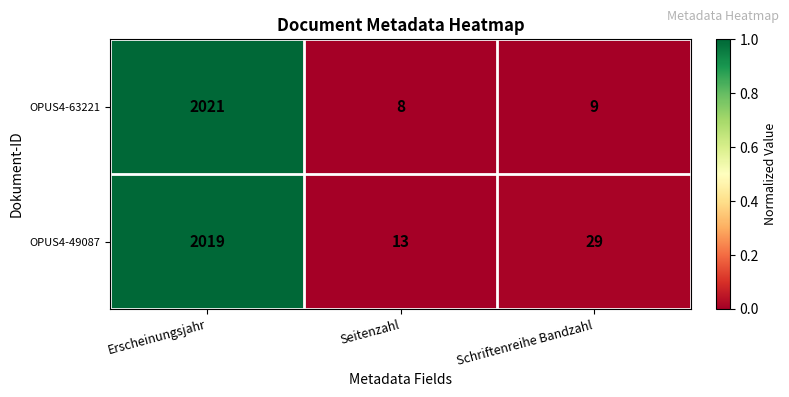

What is the difference between the OPUS4-49087 values at Seitenzahl and Schriftenreihe Bandzahl?

16